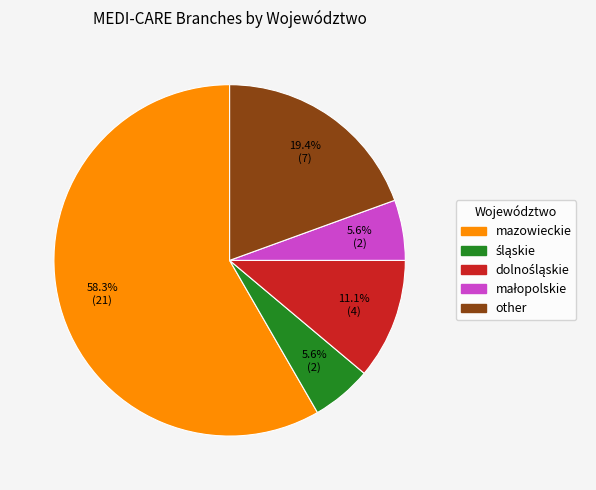

What is the largest slice in the pie chart?

mazowieckie